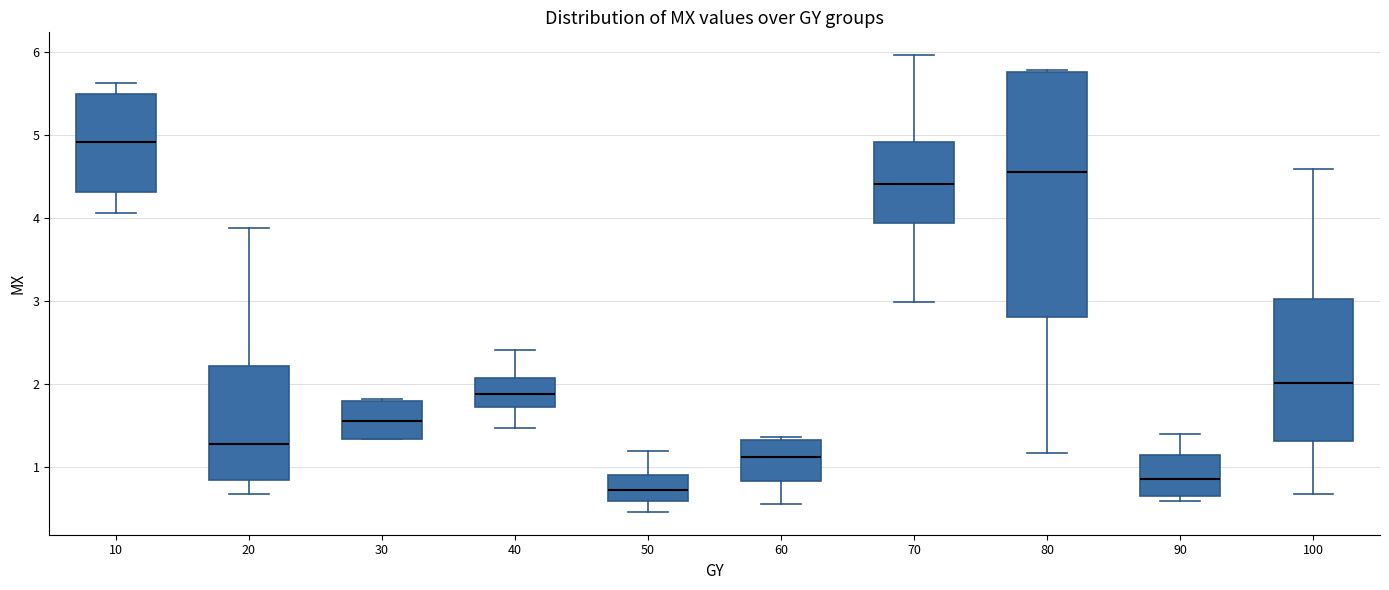

Reading left to right, read every box against the y-axis: the position of its median line, the range the box covers, and the ends of its whiskers. The values are not printed on the chart, so give them approximately, as read against the axis.

10: median 4.9, box 4.3 to 5.5, whiskers 4.1 to 5.6
20: median 1.3, box 0.8 to 2.2, whiskers 0.7 to 3.9
30: median 1.6, box 1.3 to 1.8, whiskers 1.3 to 1.8
40: median 1.9, box 1.7 to 2.1, whiskers 1.5 to 2.4
50: median 0.7, box 0.6 to 0.9, whiskers 0.5 to 1.2
60: median 1.1, box 0.8 to 1.3, whiskers 0.6 to 1.4
70: median 4.4, box 3.9 to 4.9, whiskers 3.0 to 6.0
80: median 4.6, box 2.8 to 5.8, whiskers 1.2 to 5.8
90: median 0.9, box 0.6 to 1.1, whiskers 0.6 (just below the box's lower edge) to 1.4
100: median 2.0, box 1.3 to 3.0, whiskers 0.7 to 4.6